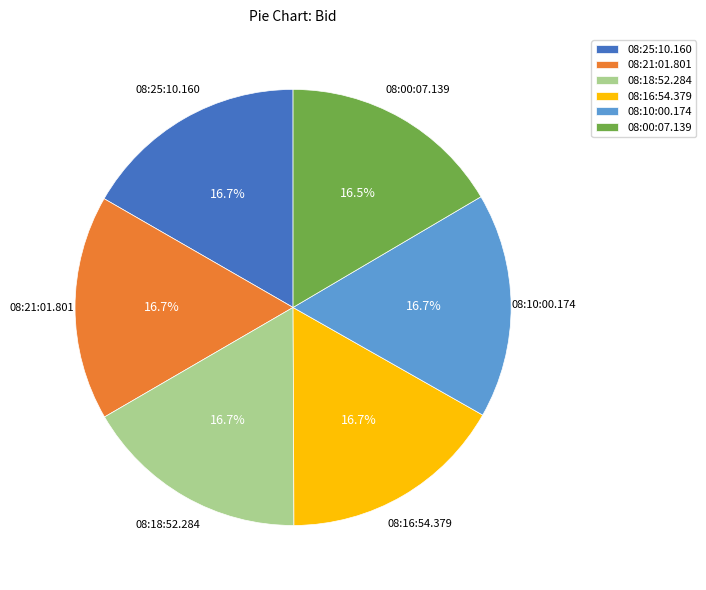

How many slices are in this pie chart?

6